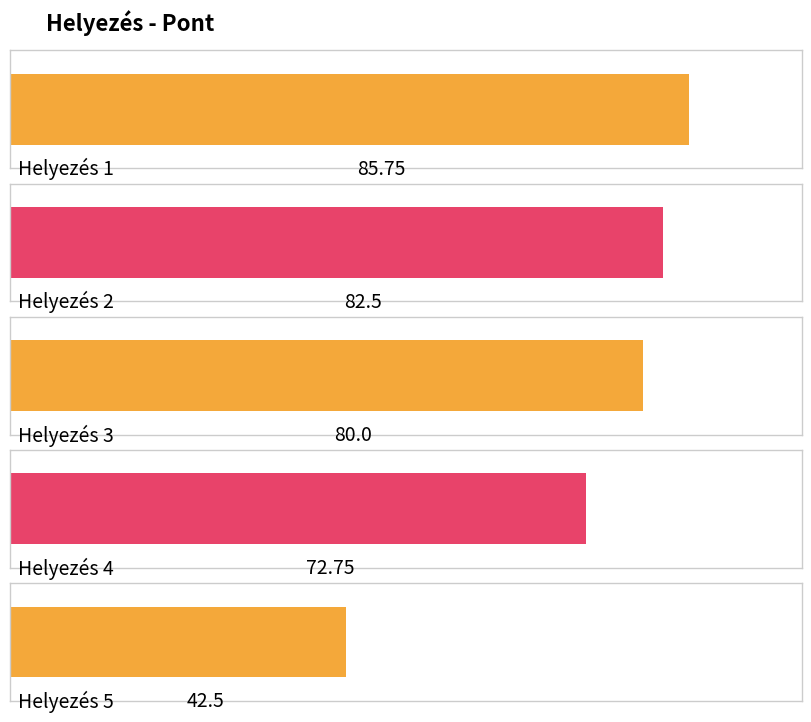

What value does the data have at 2?

82.5